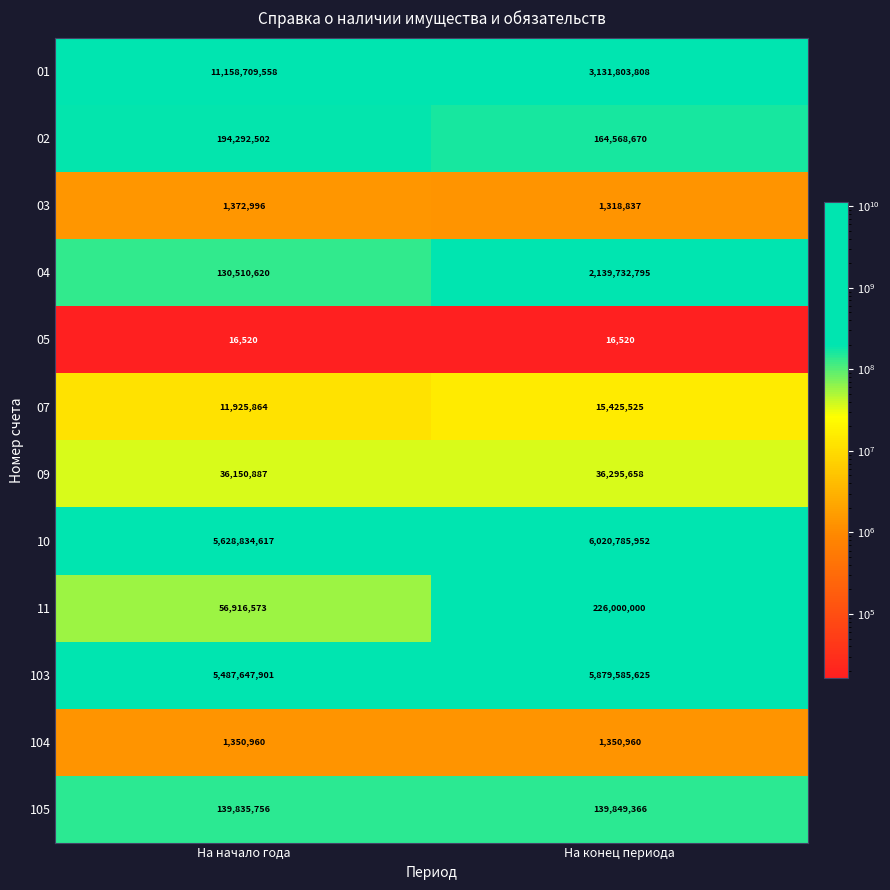

Read the 01 value at На конец периода, to the nearest 50.

3131803800